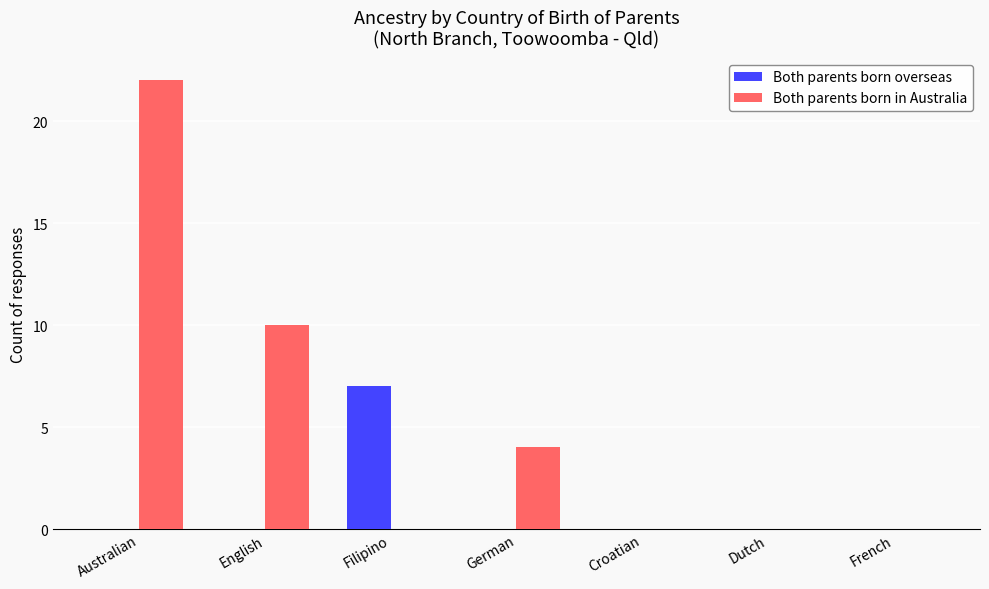

True or false: Both parents born in Australia has a value of -12 at Dutch.

False